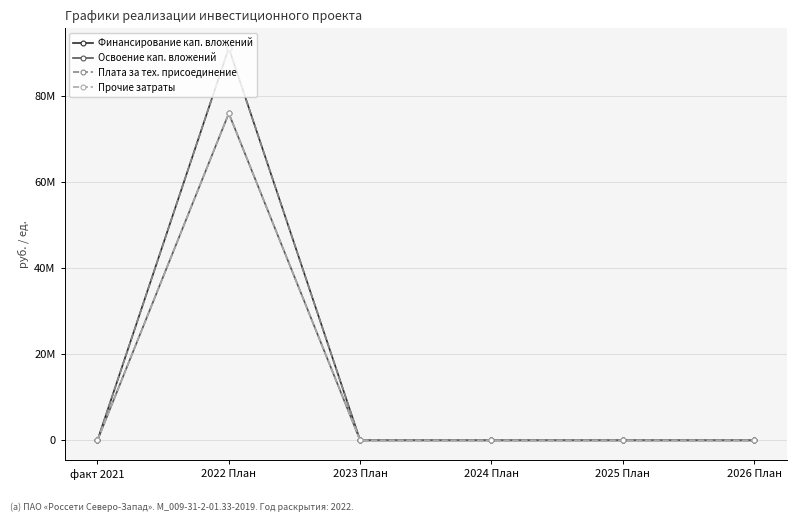

Which series has the largest range (max minus min)?

Финансирование кап. вложений